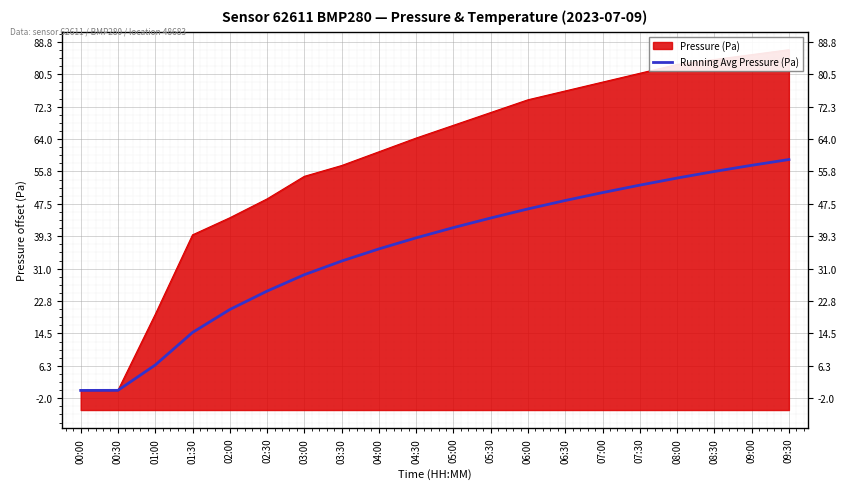

Rank the categories by value from highest to lowest.

09:30, 09:00, 08:30, 08:00, 07:30, 07:00, 06:30, 06:00, 05:30, 05:00, 04:30, 04:00, 03:30, 03:00, 02:30, 02:00, 01:30, 01:00, 00:30, 00:00